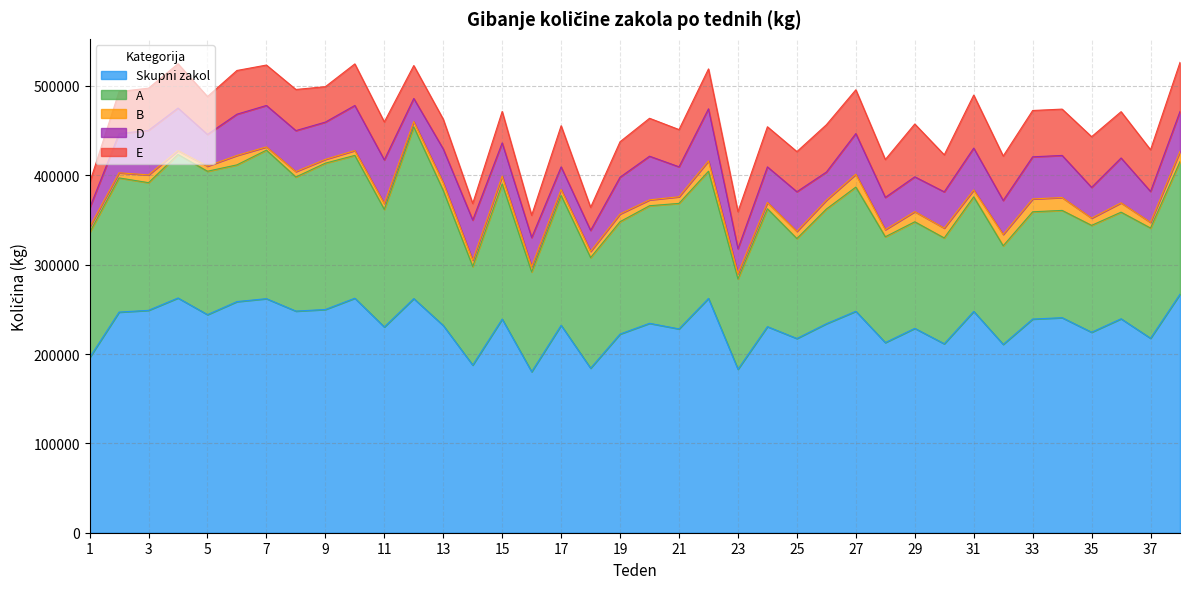

At how many categories does at least one series exceed 81205?

38